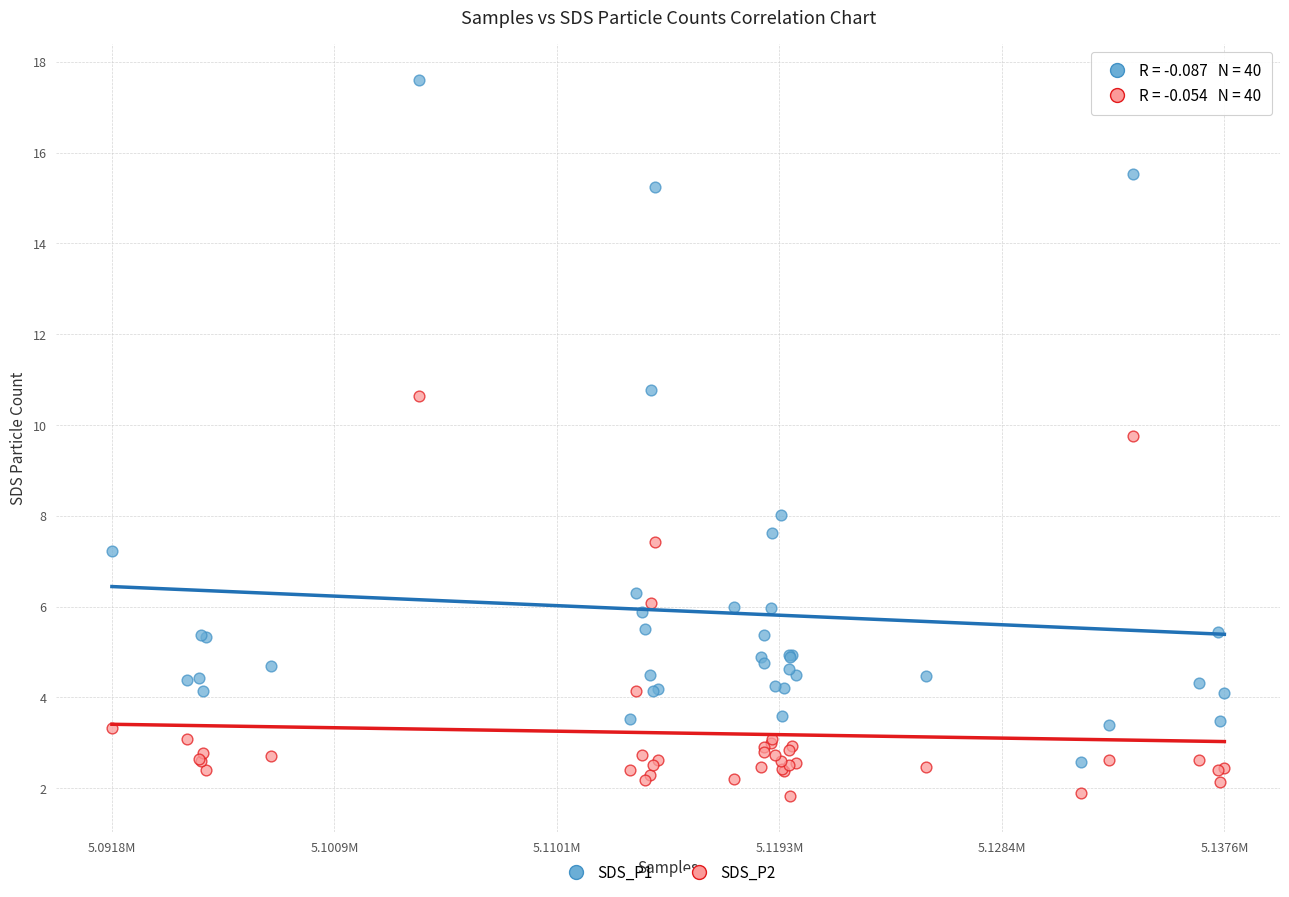

Which series contains the highest Y value?

SDS_P1